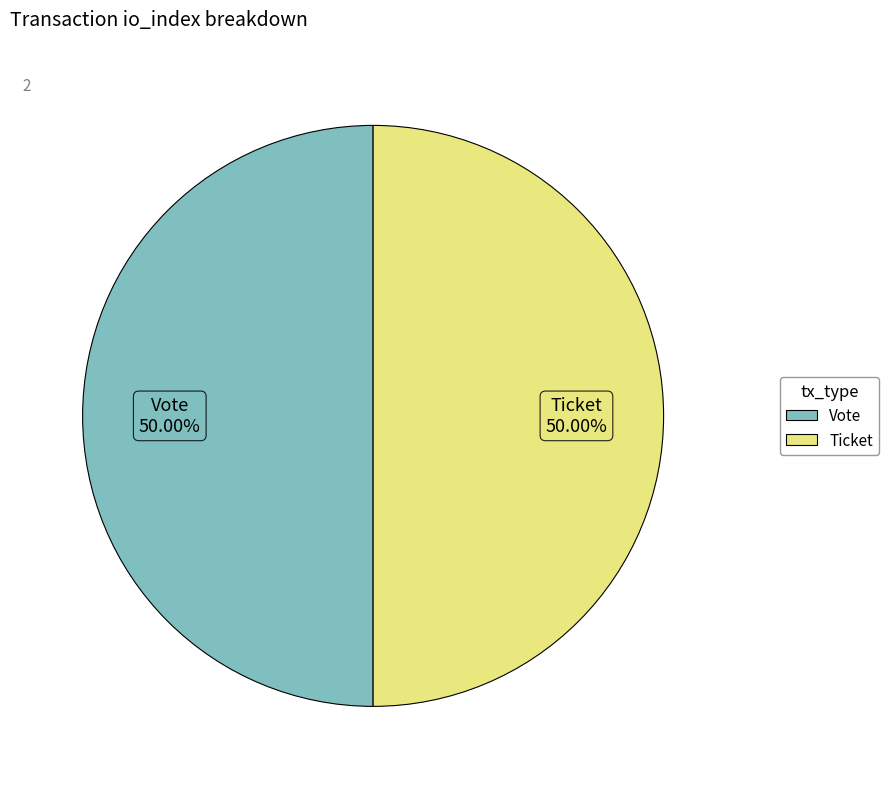

How many segments does this pie chart have?

2